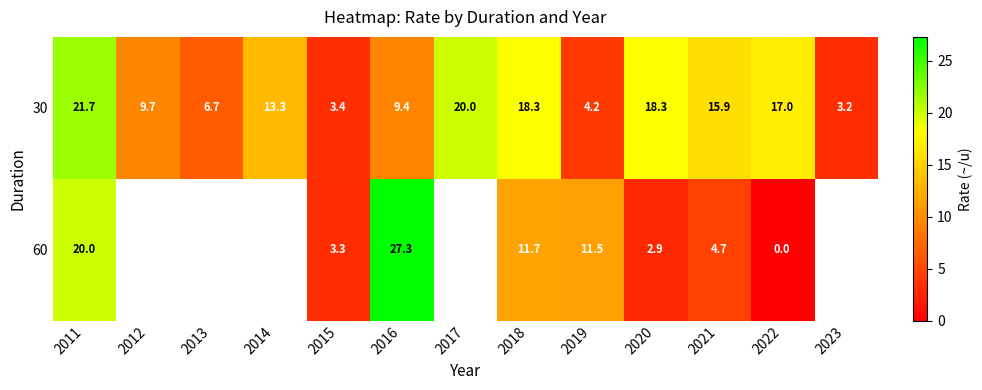

What is the difference between the maximum and second lowest values in the 30 series?

18.3